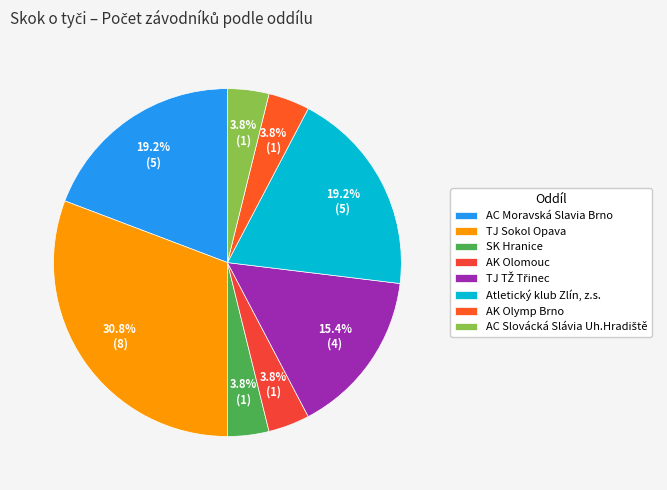

What percentage is the TJ TŽ Třinec slice, to the nearest percent?

15%